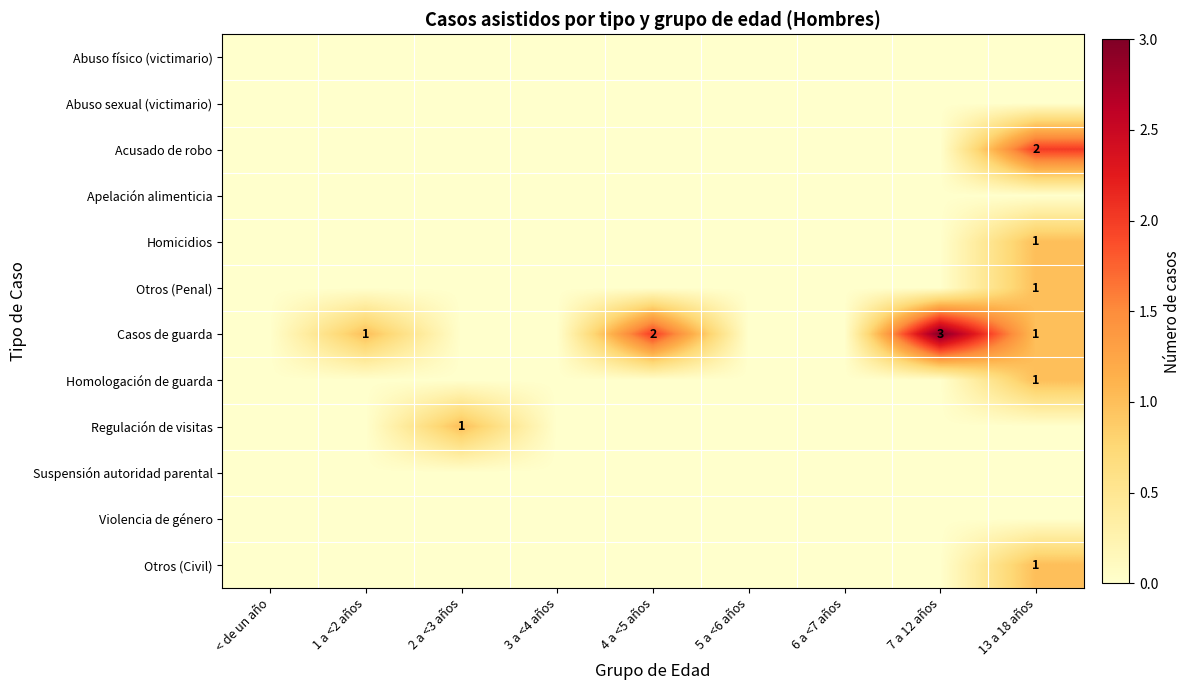

The Acusado de robo series shows 3 at 13 a 18 años. True or false?

False